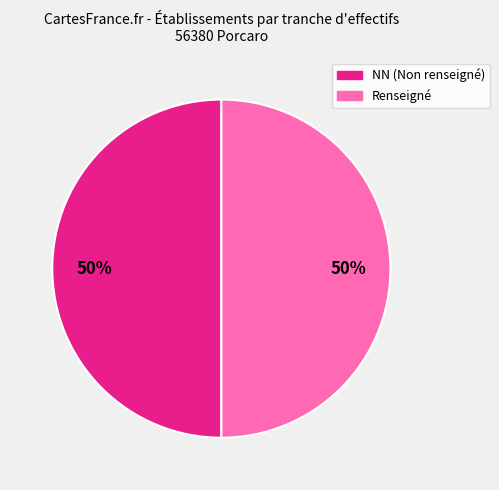

To the nearest percent, what is the average slice percentage?

50%